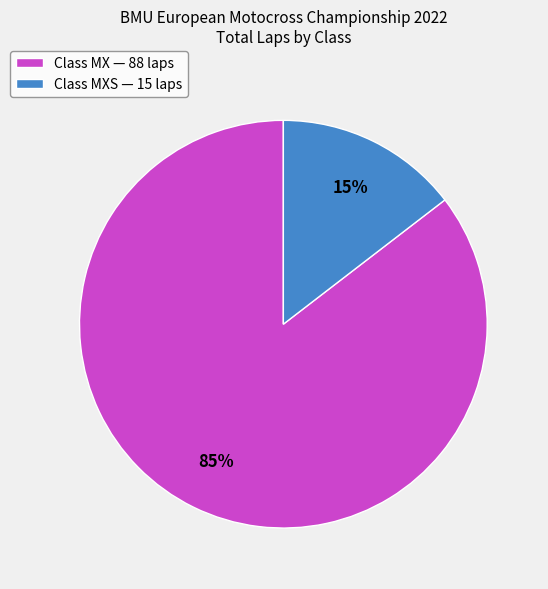

Is there any slice that represents more than half of the pie?

Yes